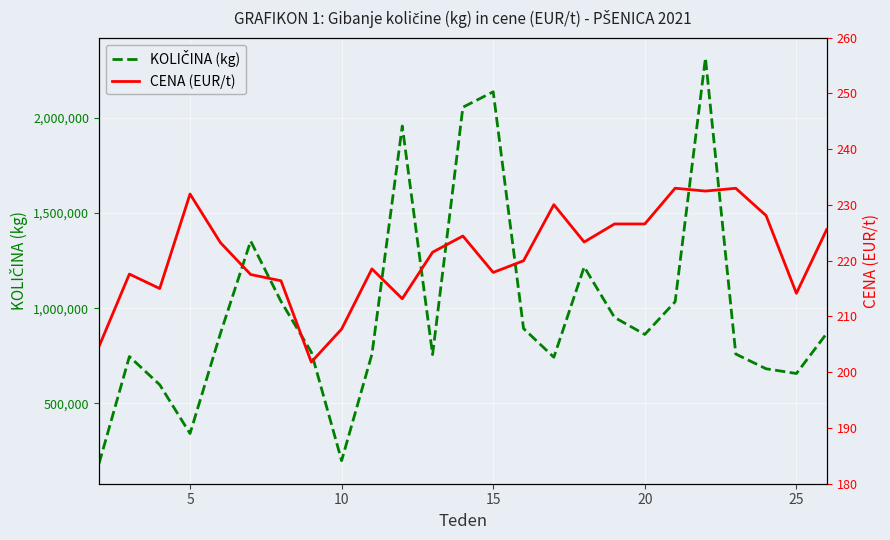

What is the difference between the maximum and second lowest values in the KOLIČINA (kg) series?

2116440.0